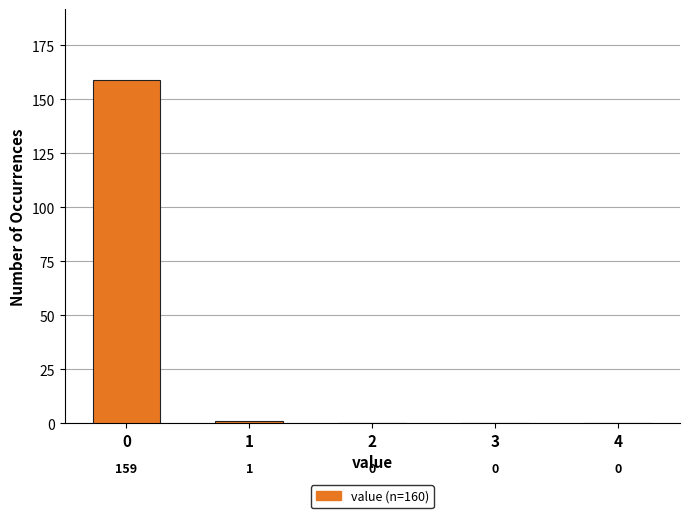

Reading right to left, transcribe all the data shown in this chart.

4=0	3=0	2=0	1=1	0=159